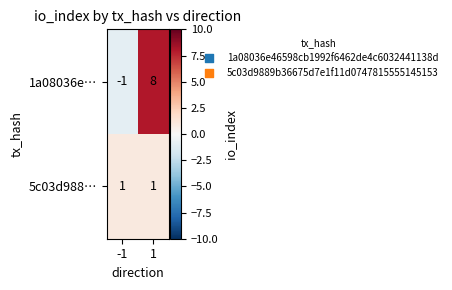

How many categories are shown in the chart?

2